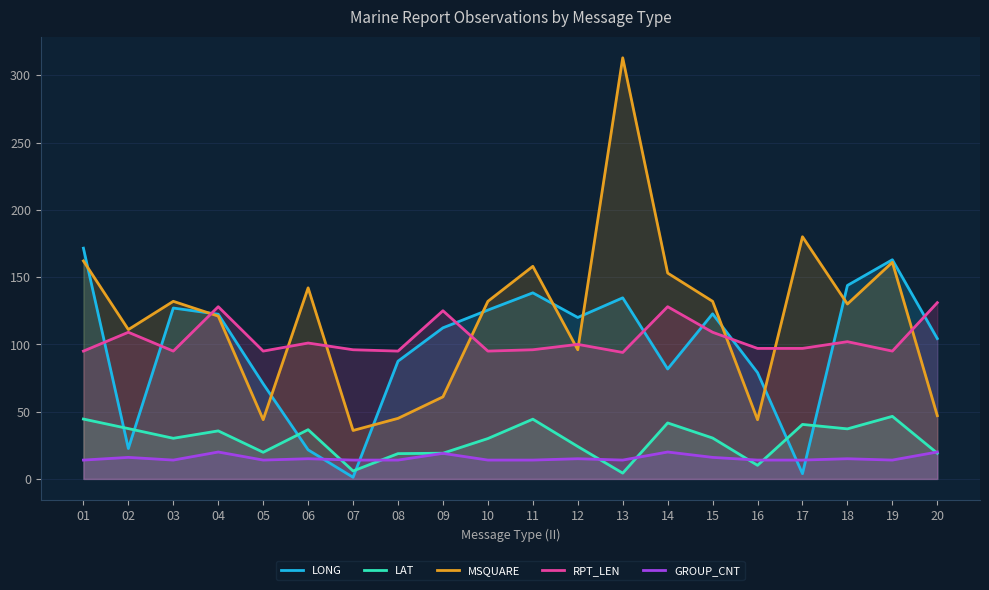

What is the sum of all MSQUARE values?

2400.0